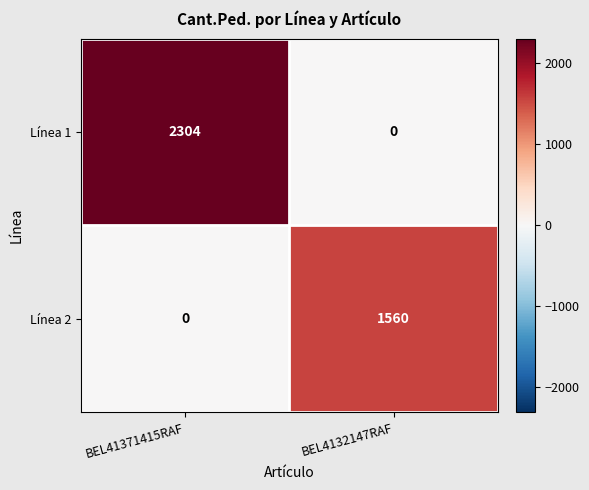

Which series has the widest spread of values?

Línea 1